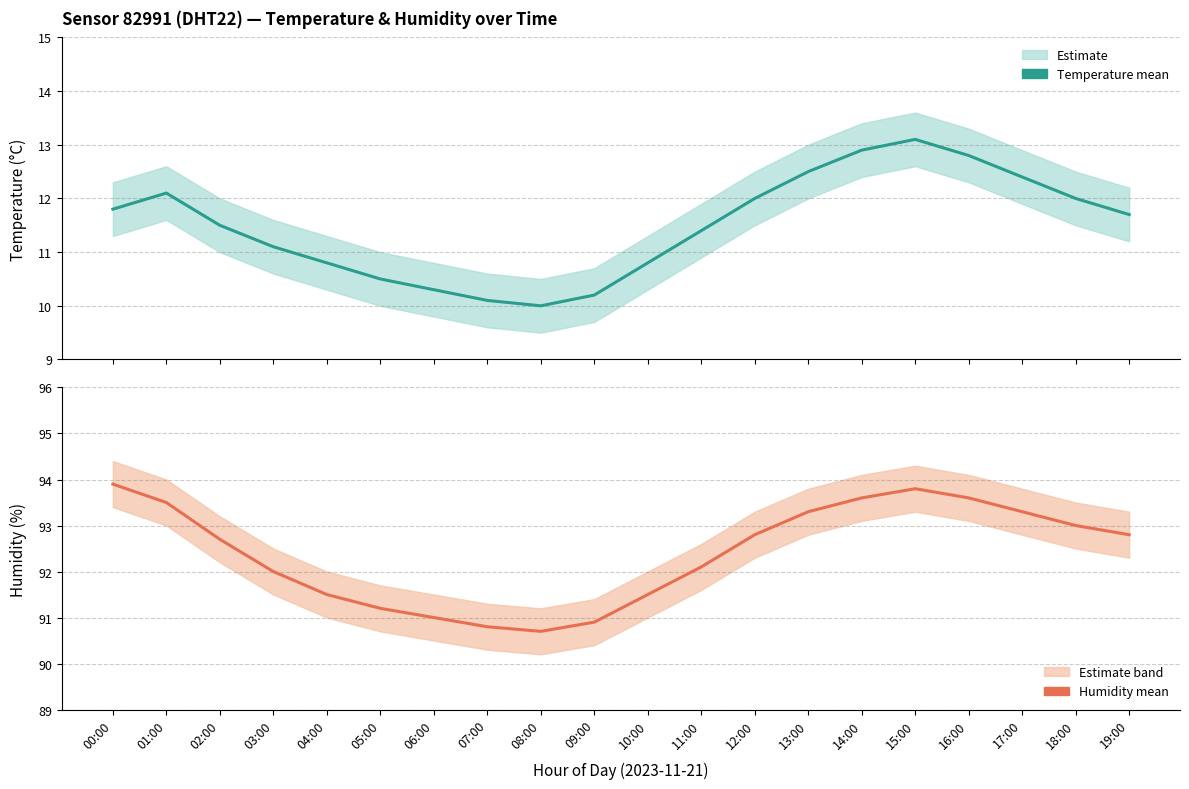

What are all the series names shown in the legend?

temperature, humidity